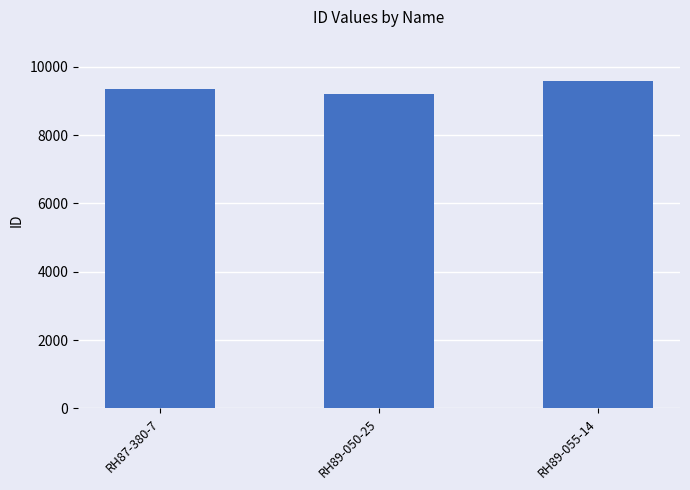

What is the label of the 2nd bar from the right?

RH89-050-25